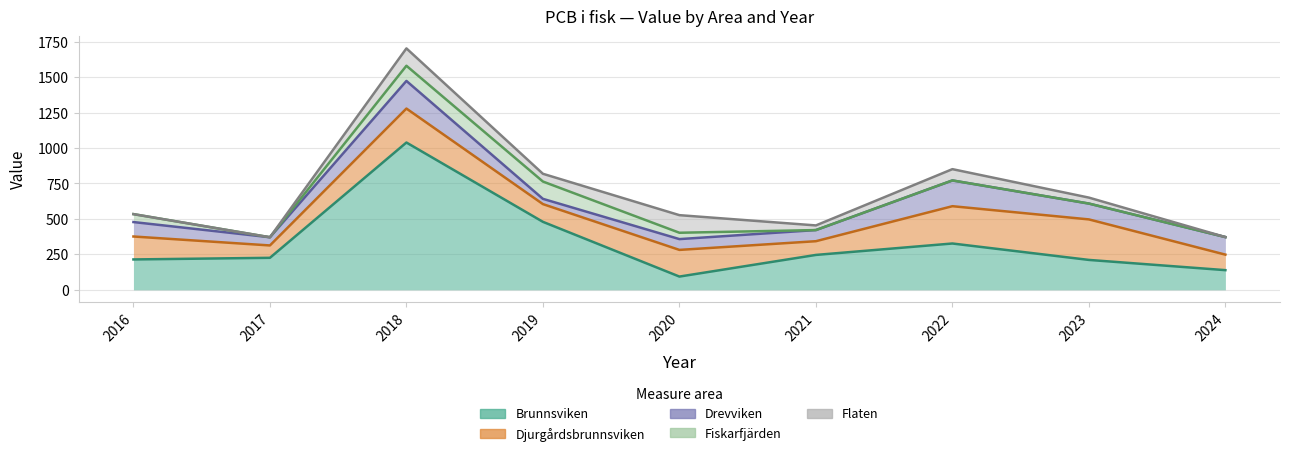

What is the difference between the Flaten values at 2023 and 2020?

82.0